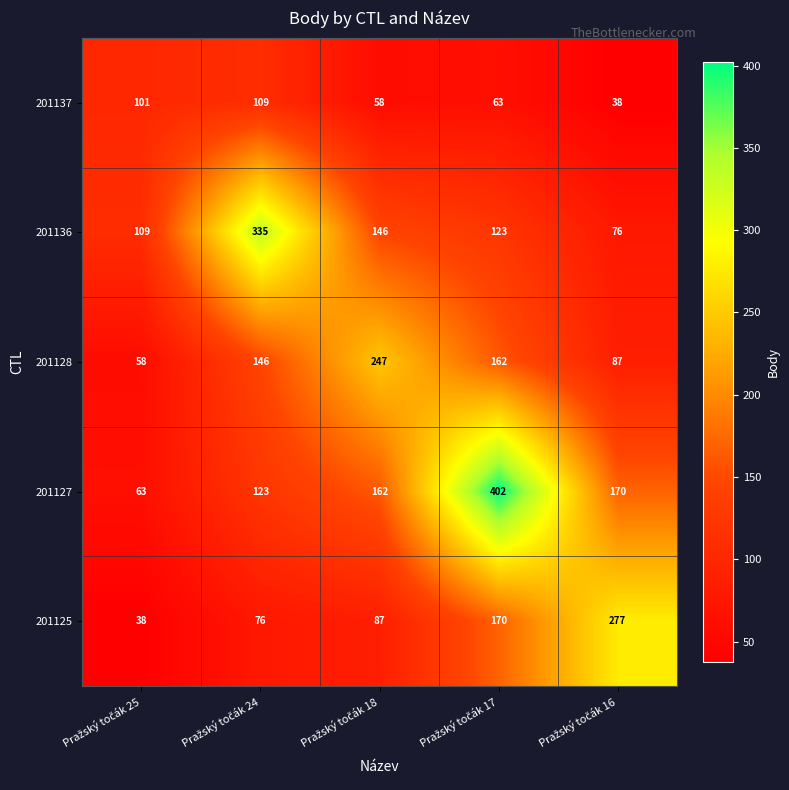

What is the maximum value shown in the chart?

402